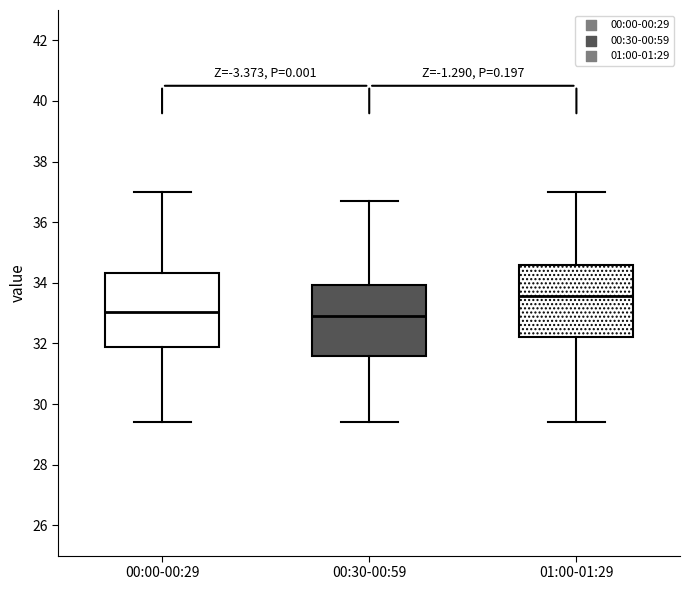

Reading left to right, read every box against the y-axis: the position of its median line, the range the box covers, and the ends of its whiskers. The values are not printed on the chart, so give them approximately, as read against the axis.

00:00-00:29: median 33.0, box 31.8 to 34.4, whiskers 29.4 to 37.0
00:30-00:59: median 33.0, box 31.6 to 34.0, whiskers 29.4 to 36.8
01:00-01:29: median 33.6, box 32.2 to 34.6, whiskers 29.4 to 37.0